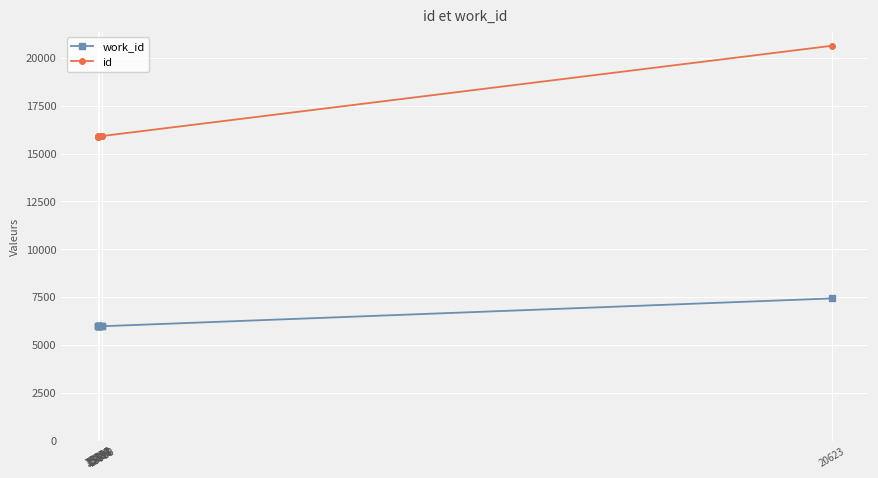

Which series has the largest total across all categories?

id